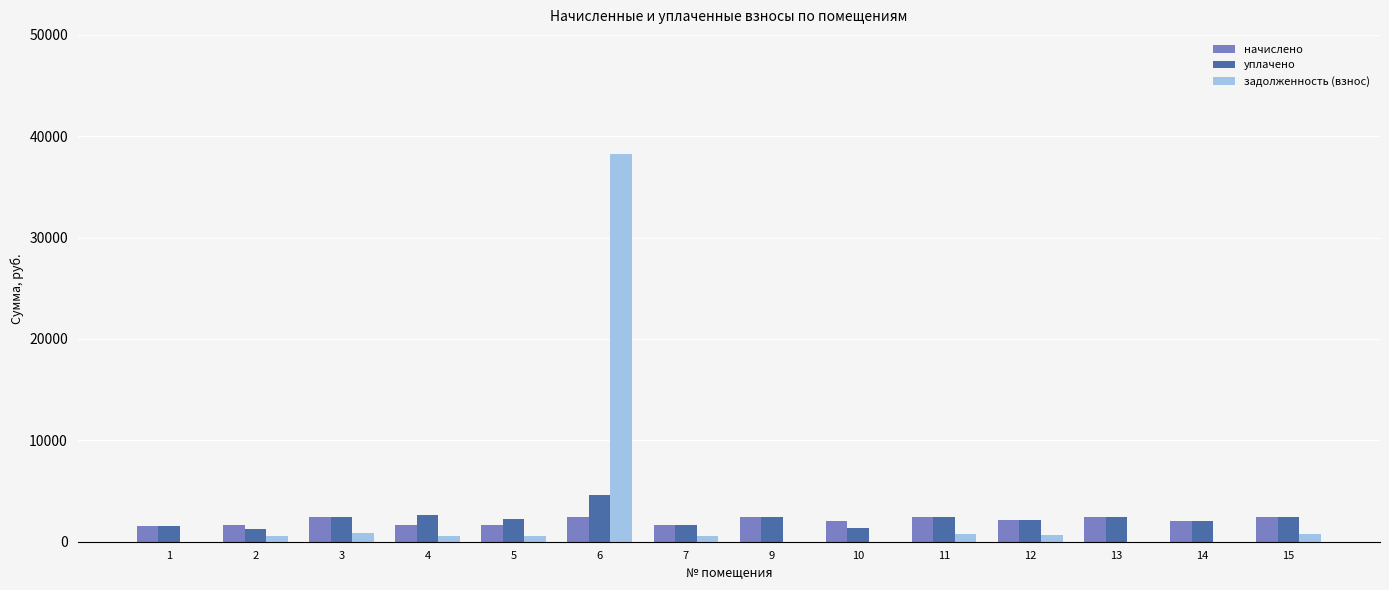

How many categories are shown in the chart?

14